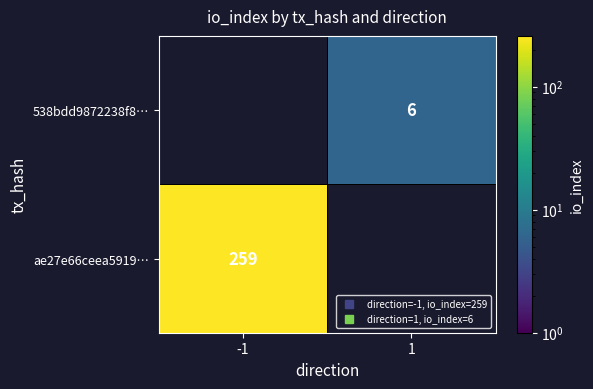

At which category does the chart reach its minimum across all series?

1